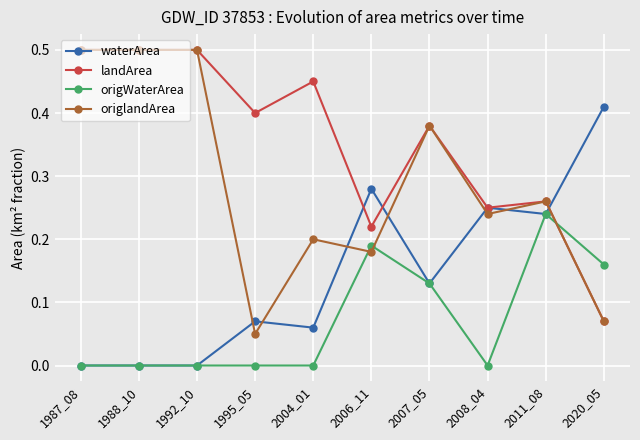

After their last crossing, which series has the higher values: origWaterArea or origlandArea?

origWaterArea